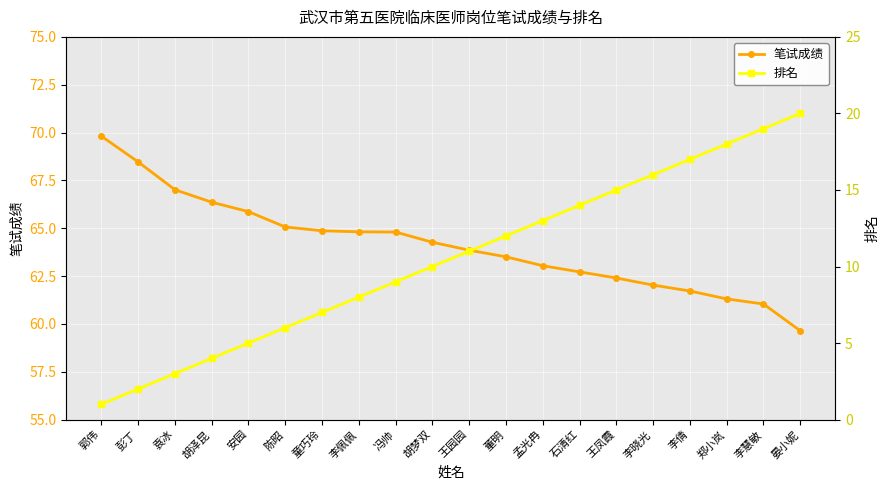

List the series in order of their peak value, lowest first.

排名, 笔试成绩